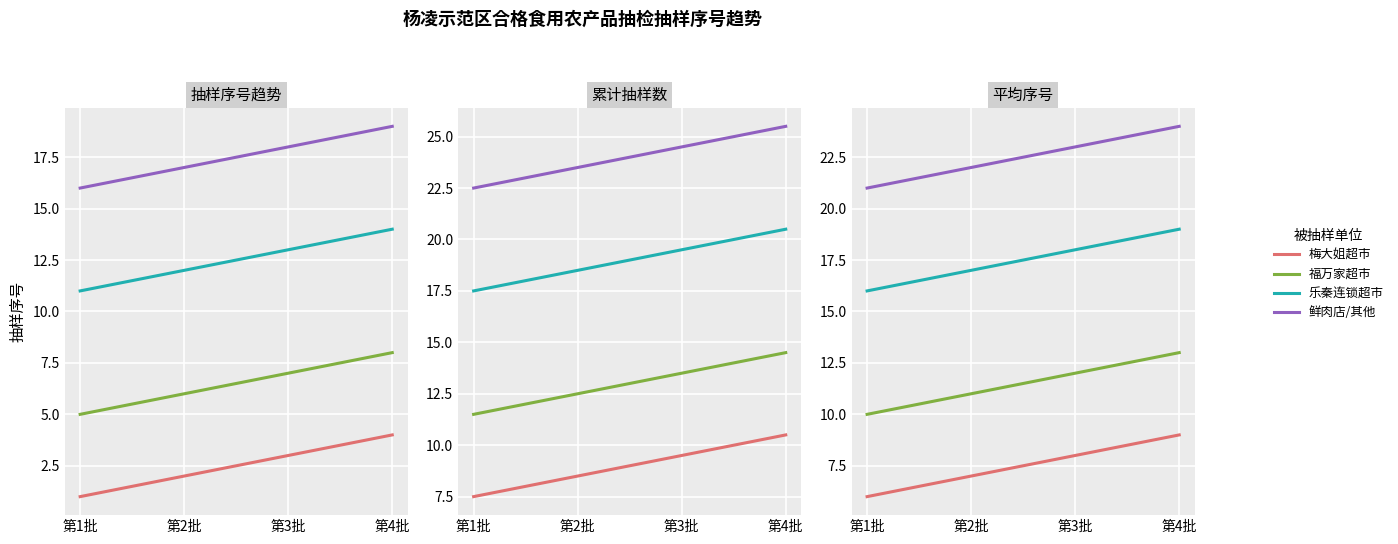

Is the value of 乐秦连锁超市 at 第2批 greater than the value of 梅大姐超市 at 第4批?

Yes